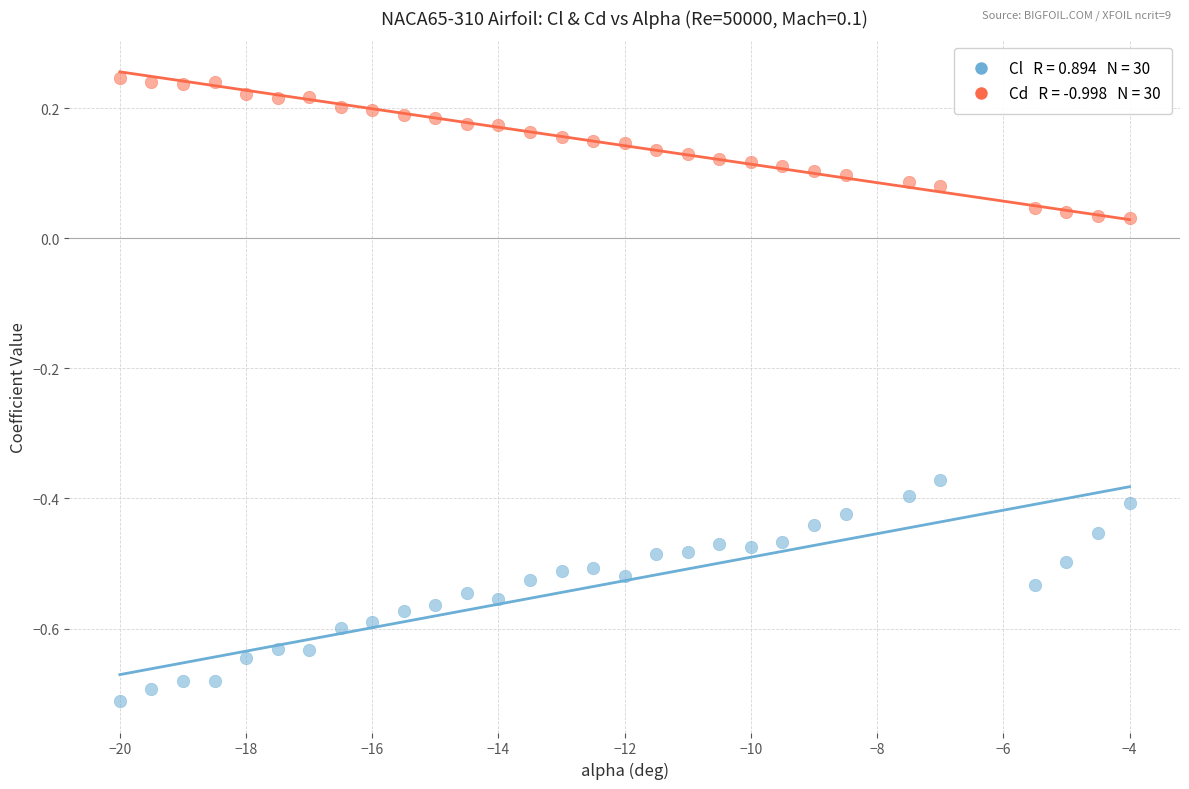

Across all data points, what is the range of Y values (max minus min)?

1.0